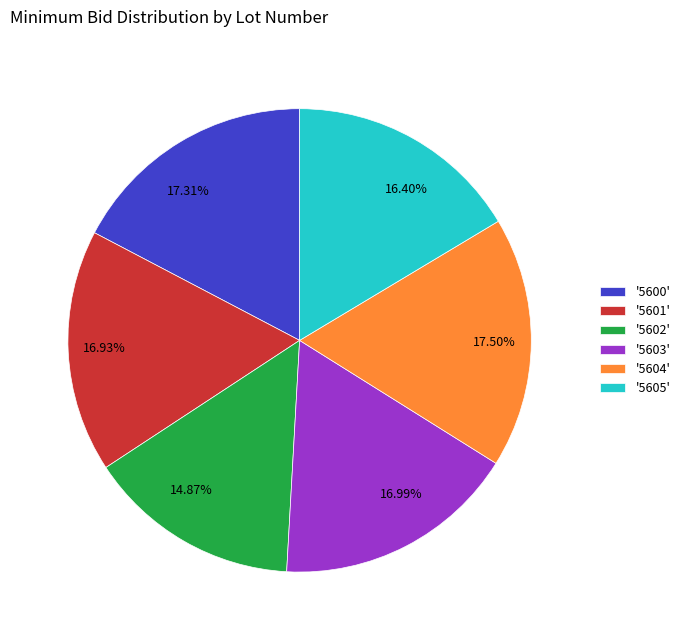

Is there a majority slice in this chart?

No